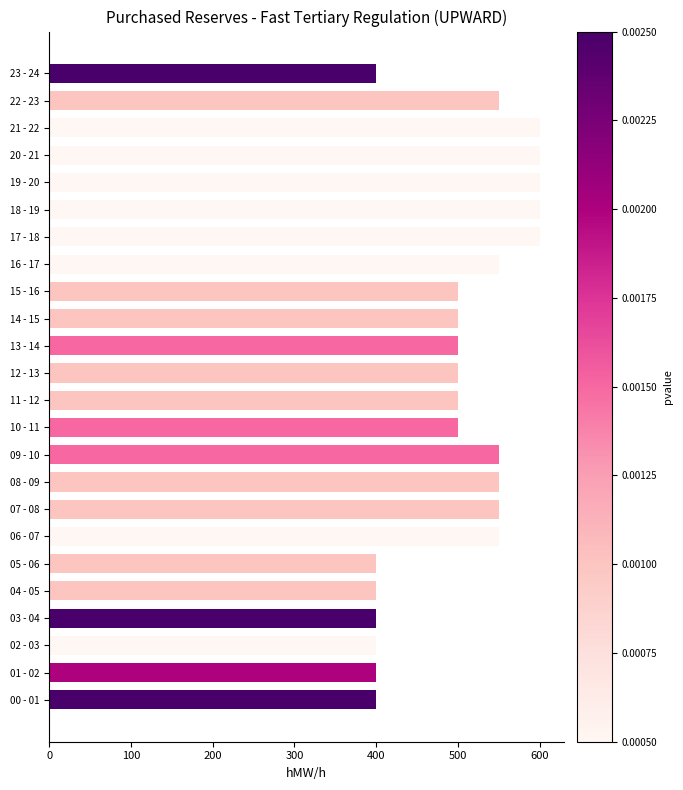

The value at 17 - 18 is 600. True or false?

True